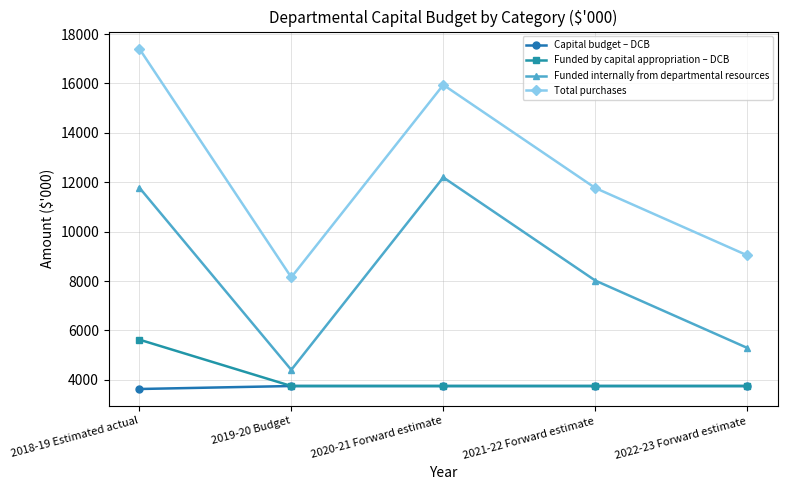

Reading right to left, transcribe all the data shown in this chart.

Capital budget – DCB: 3748	3748	3748	3748	3627
Funded by capital appropriation – DCB: 3748	3748	3748	3748	5627
Funded internally from departmental resources: 5289	8017	12195	4402	11785
Total purchases: 9037	11765	15943	8150	17412